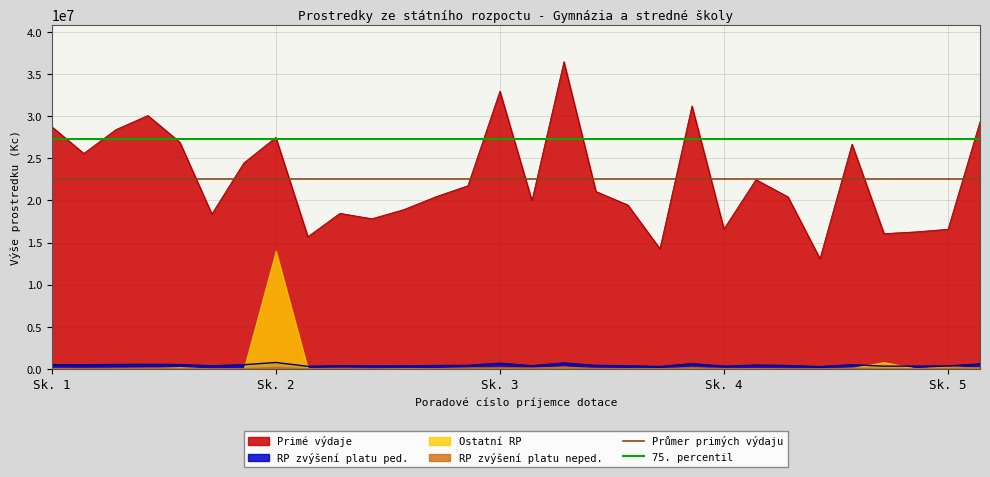

Between 27 and 18, which is larger?

27